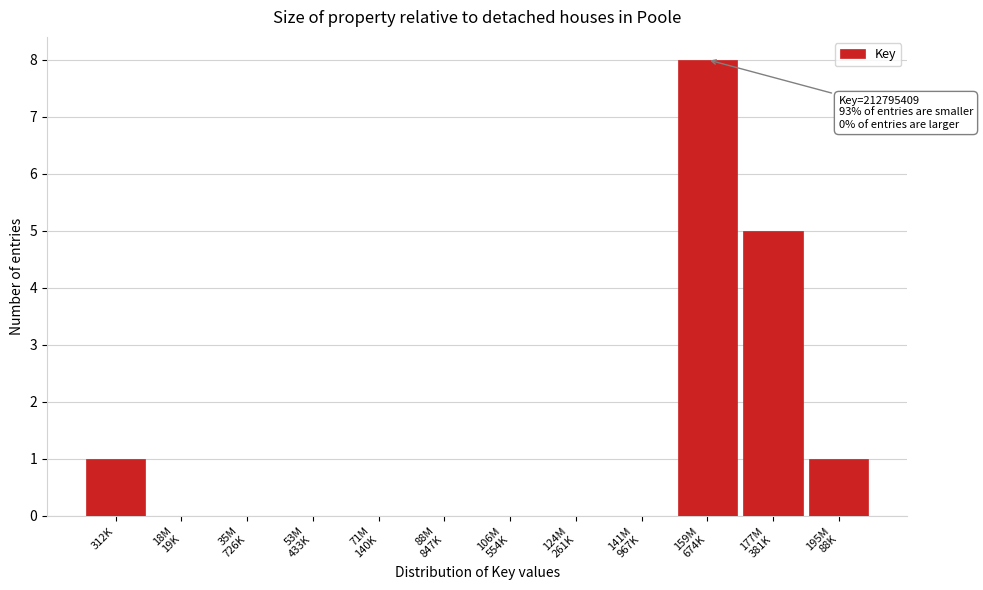

What is the maximum value shown in the chart?

8